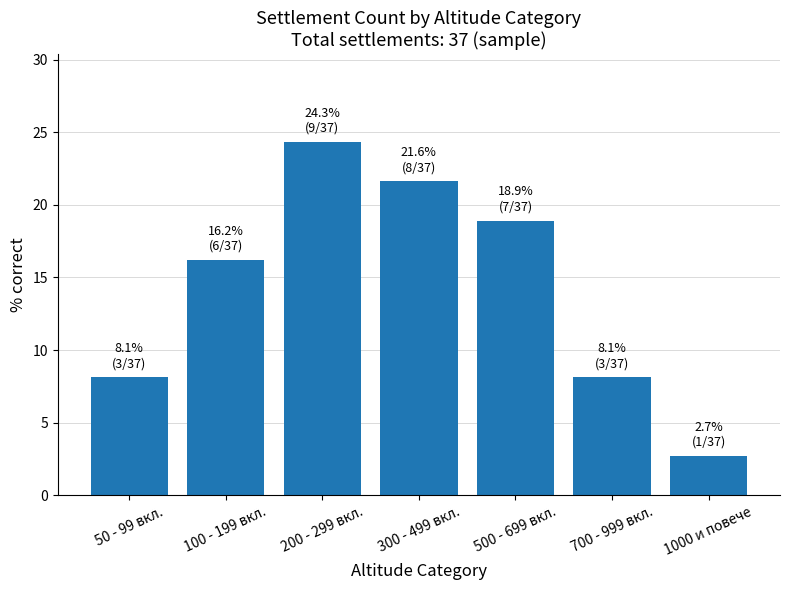

Read the value at 1000 и повече.

2.7